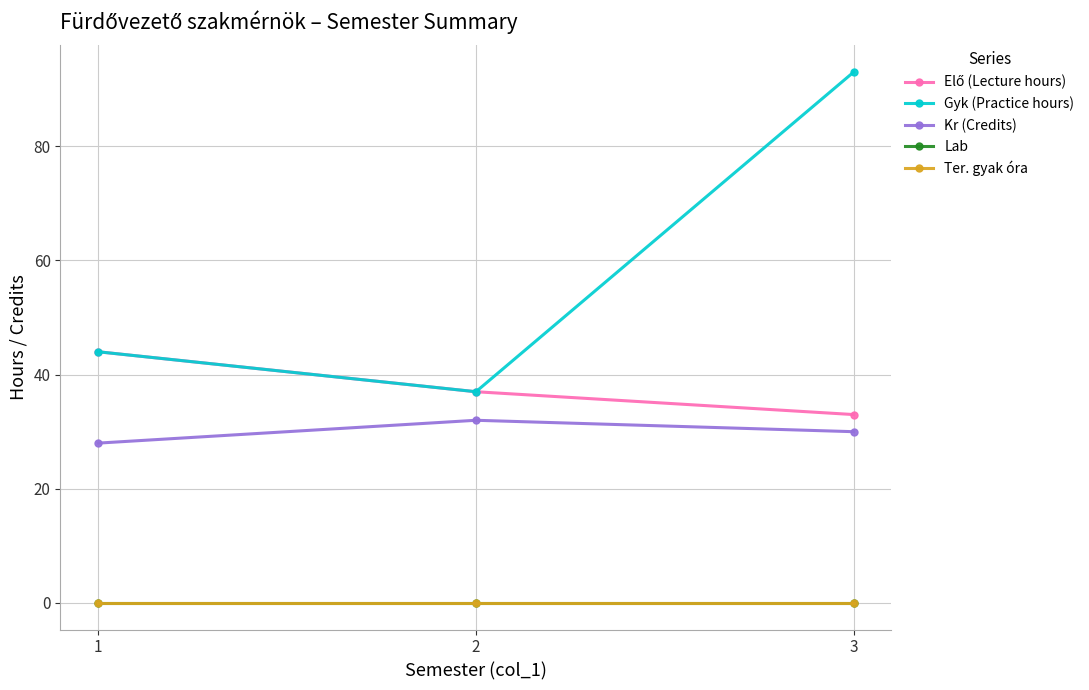

Does the chart have visible grid lines?

Yes